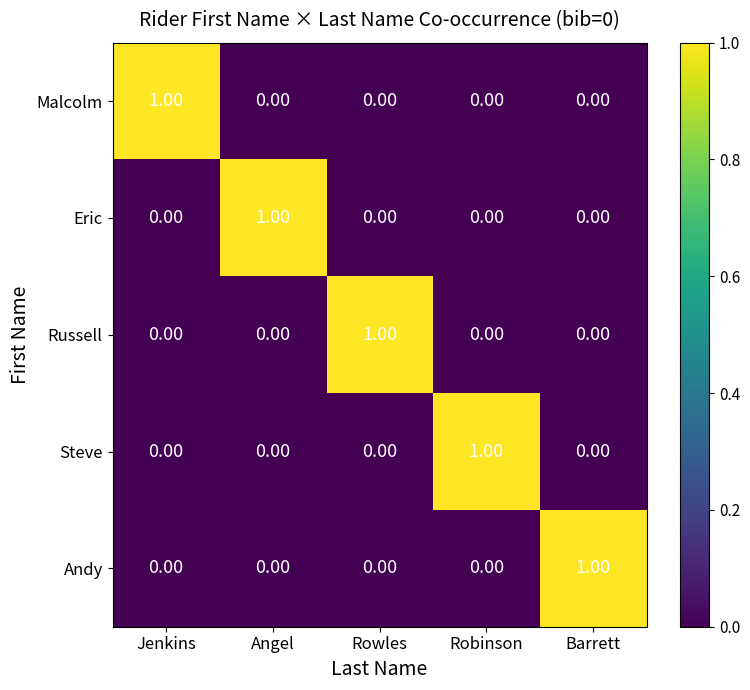

What is the maximum value shown in the chart?

1